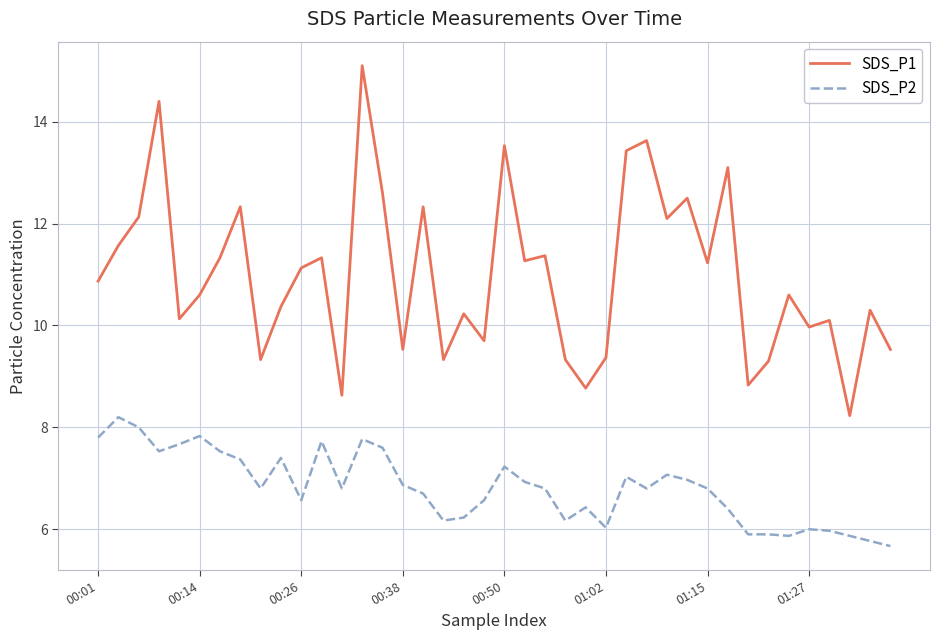

What is the maximum value for SDS_P1?

15.1